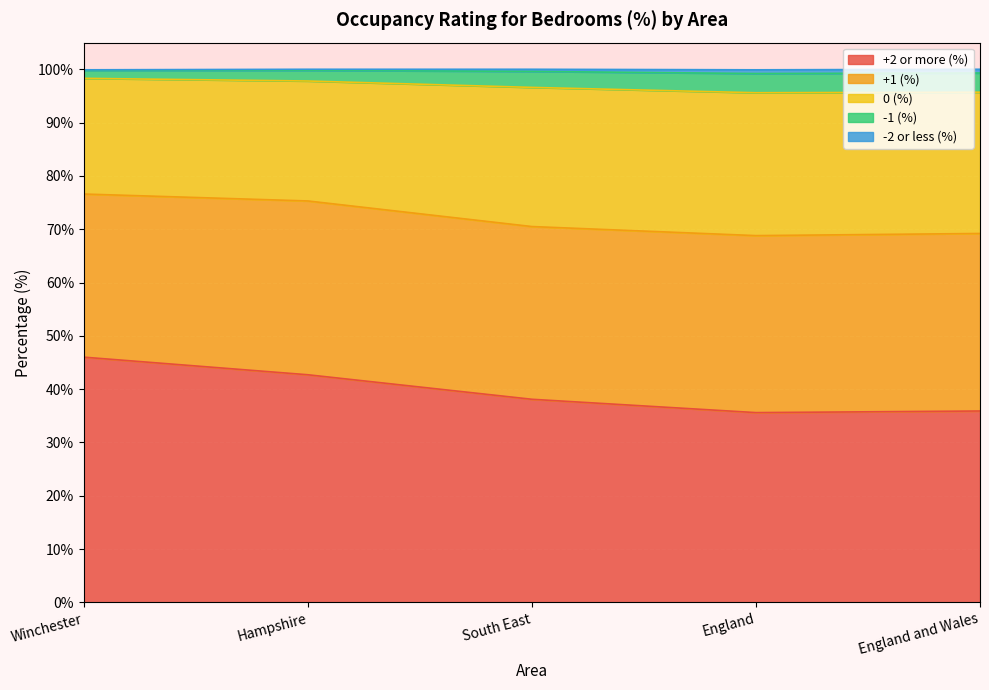

The +2 or more (%) series shows 25.9 at South East. True or false?

False